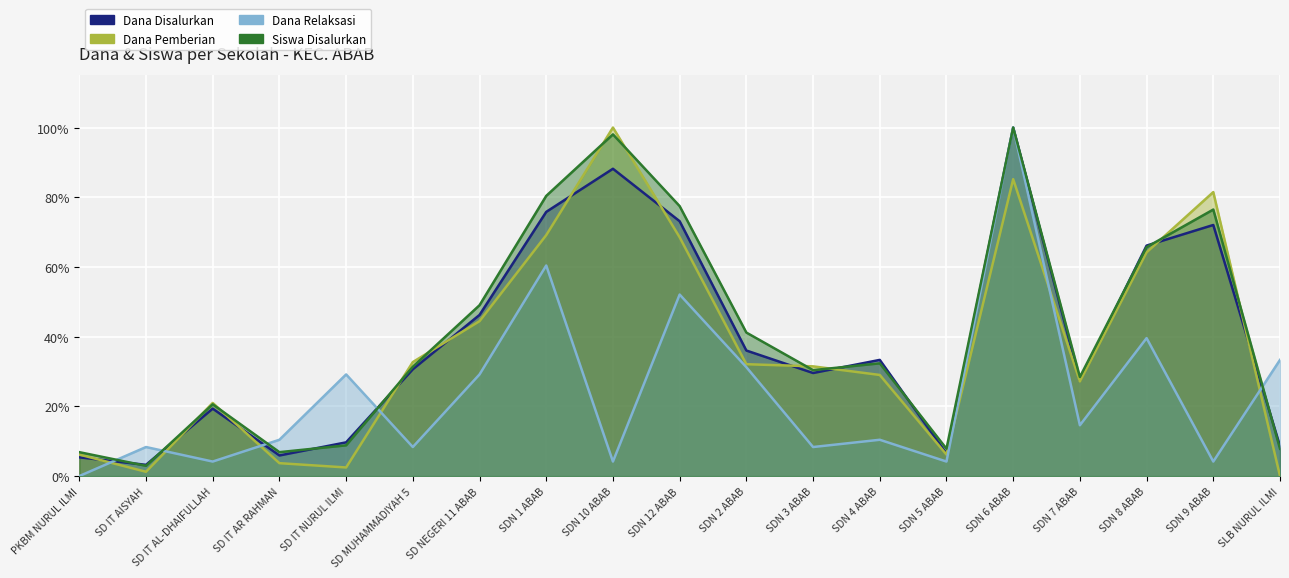

Rank the series at SDN 2 ABAB from highest to lowest value.

Siswa Disalurkan, Dana Disalurkan, Dana Pemberian, Dana Relaksasi